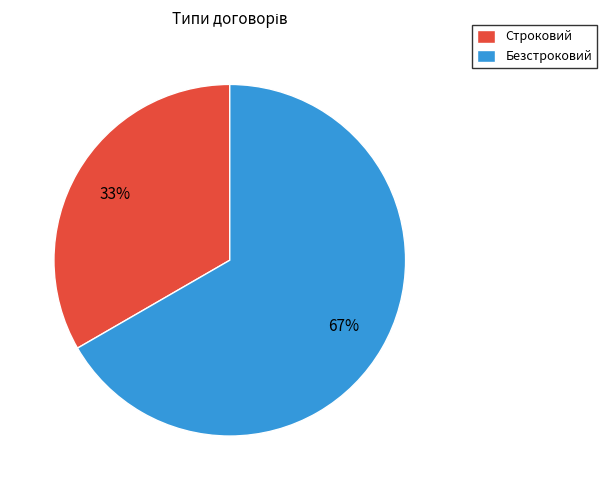

The Строковий slice represents 26% of the pie. True or false?

False